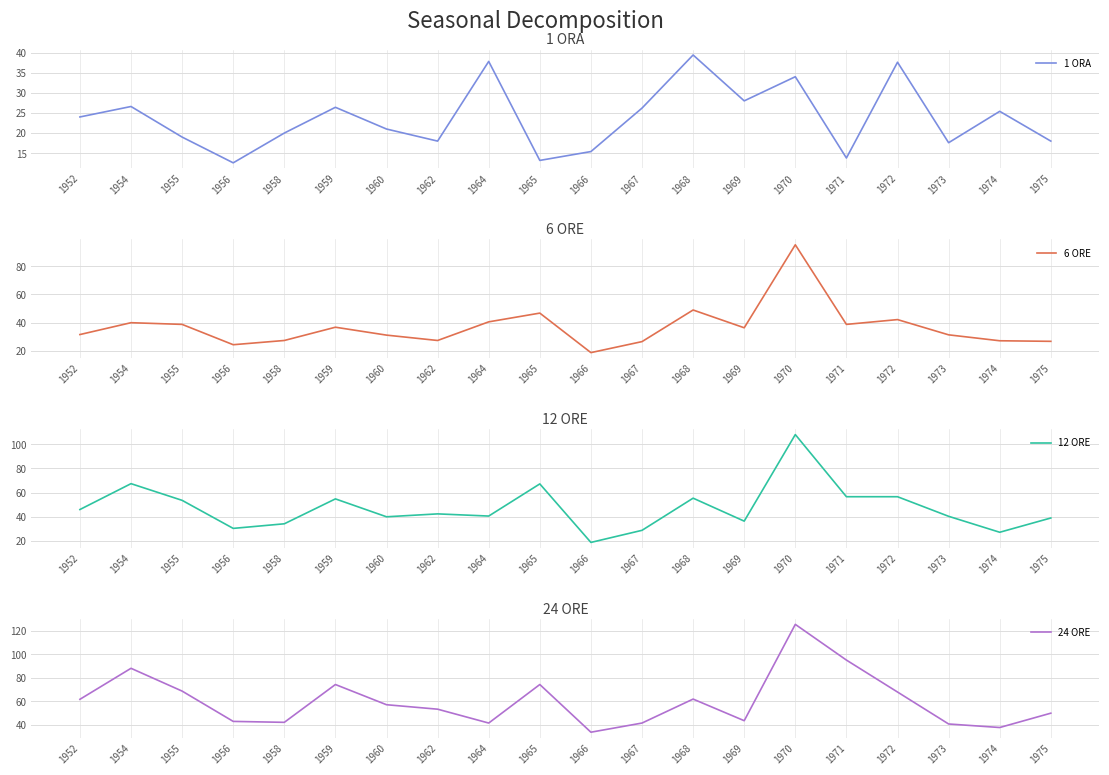

Does the chart have visible grid lines?

Yes